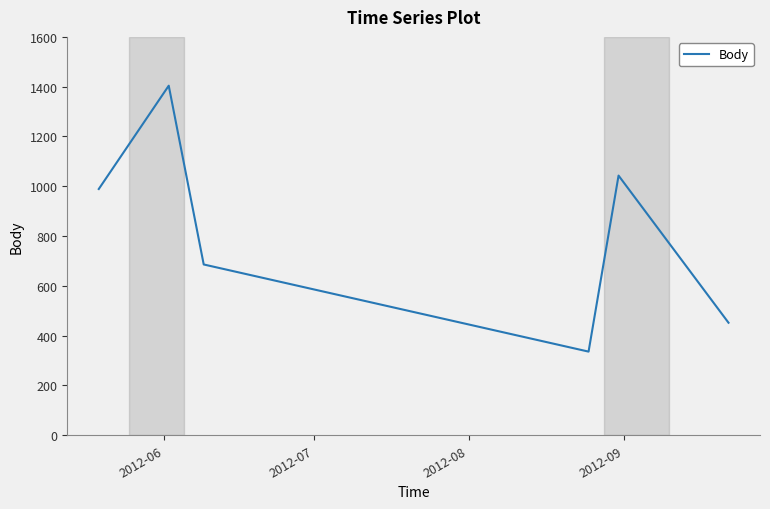

How many interior local peaks (higher than both neighbors) does the data have?

2